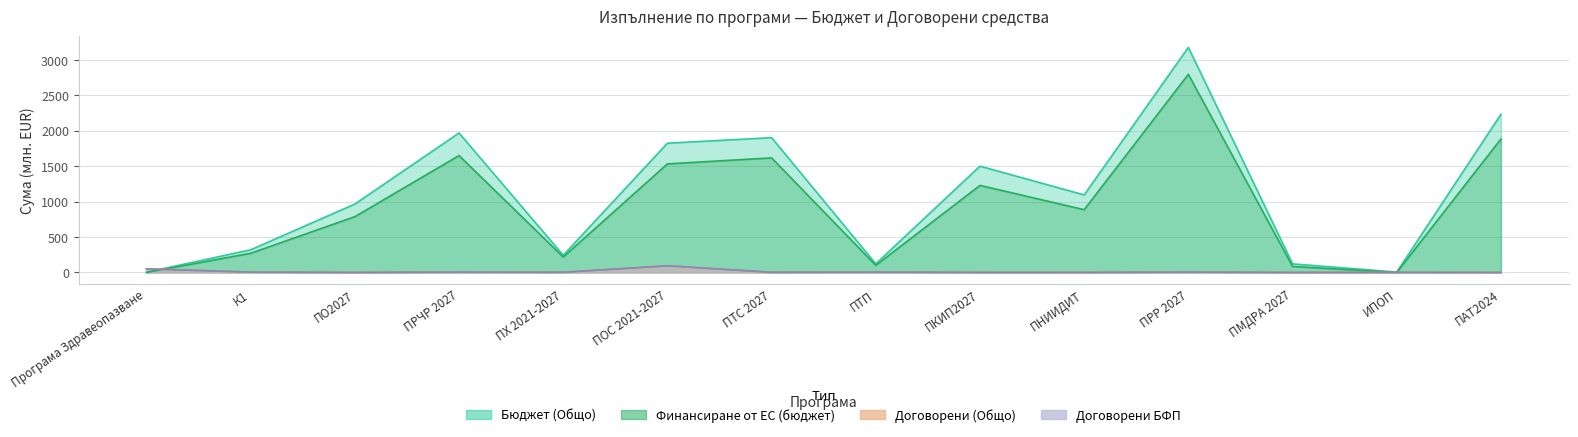

Which has a higher value, ПТП or ИПОП?

ПТП